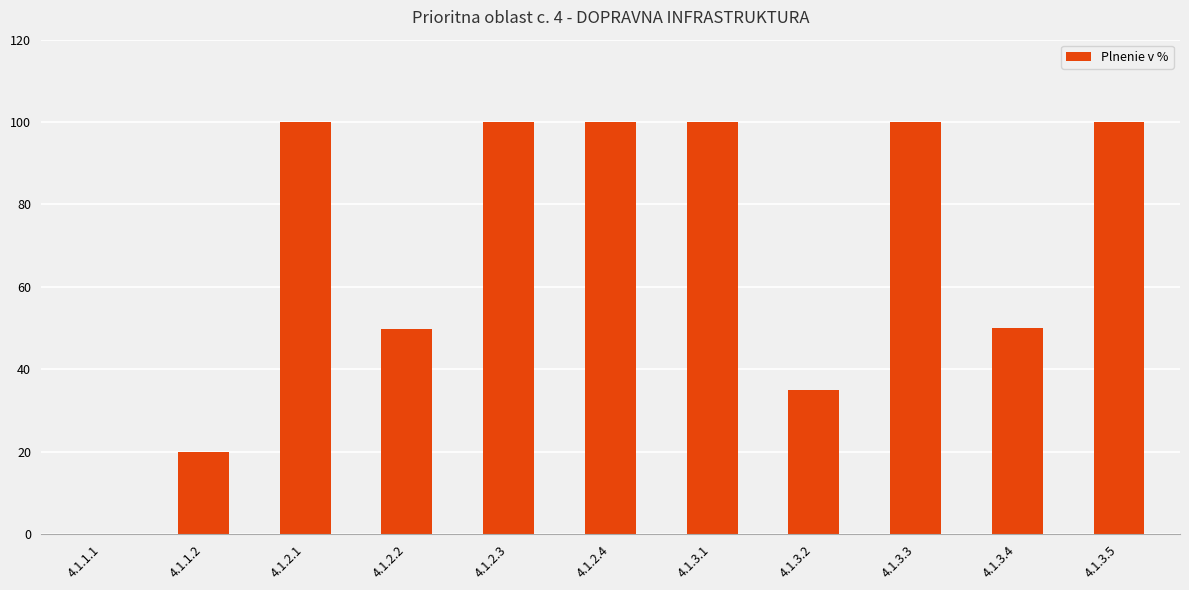

True or false: the data shows 100.0 at 4.1.3.5.

True